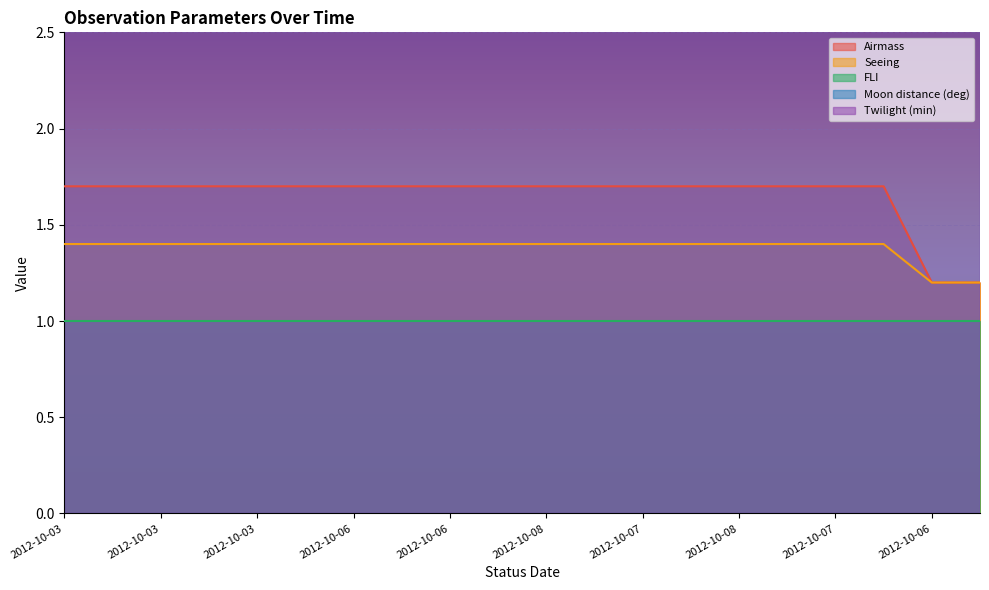

At how many categories does at least one series exceed 47?

20